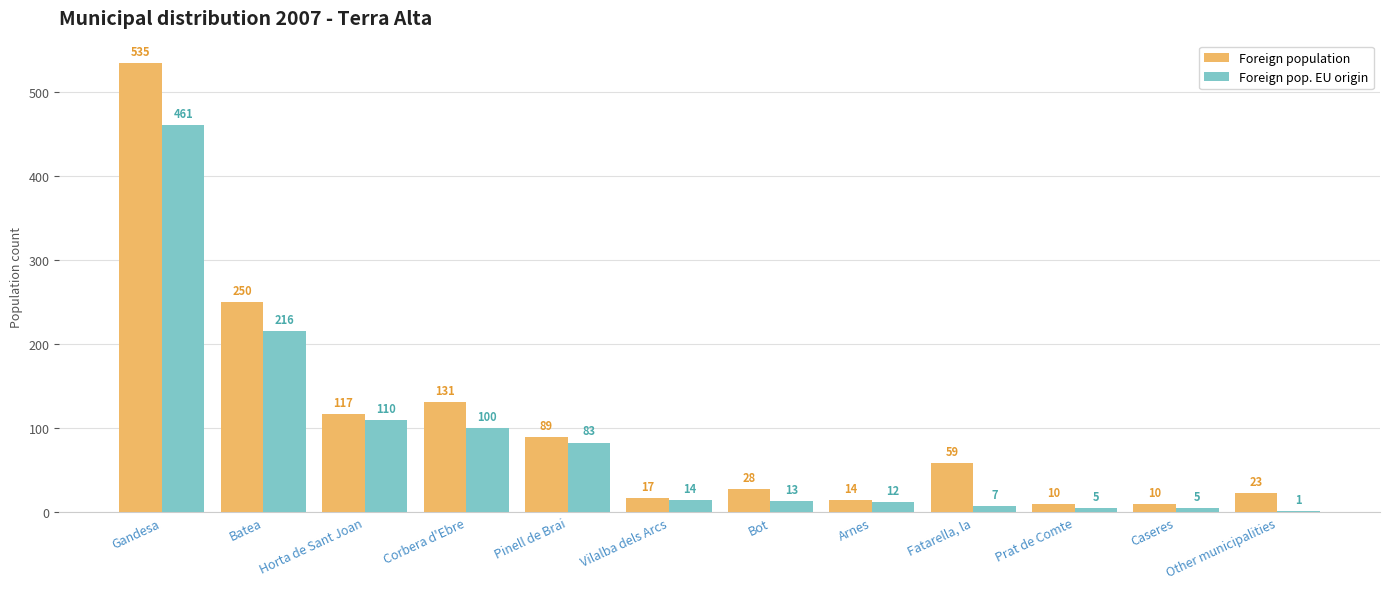

At which label is Foreign population closest to 272?

Batea